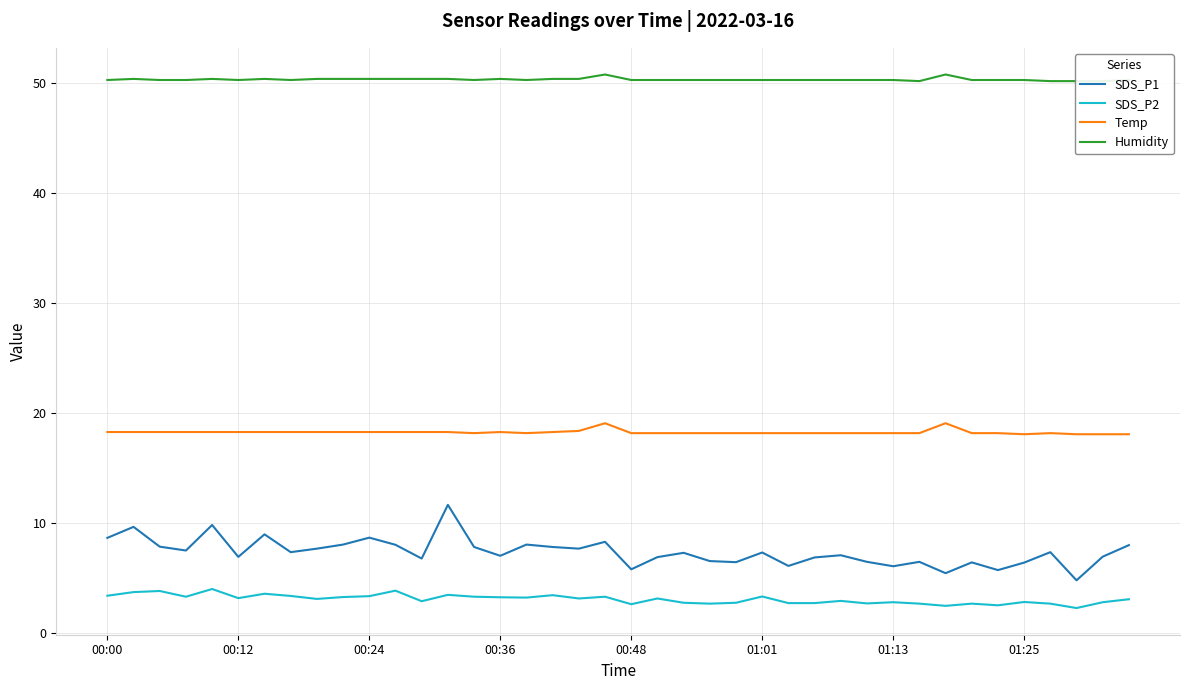

What is the smallest value displayed?

2.3